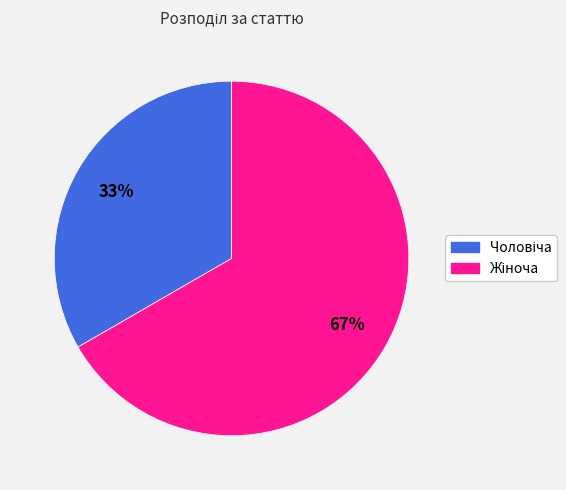

To the nearest percent, what is the average slice percentage?

50%